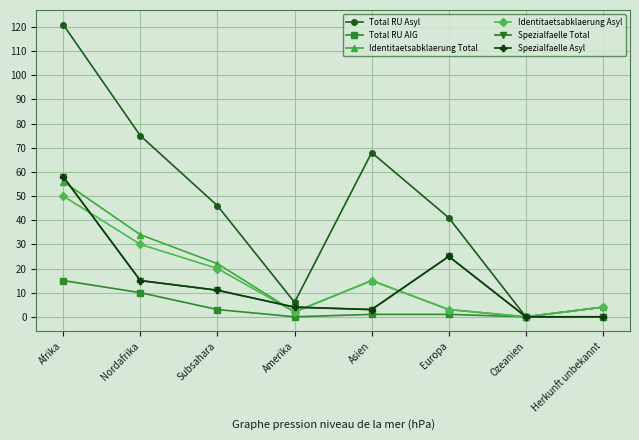

What is the label of the 1st point from the right?

Herkunft unbekannt